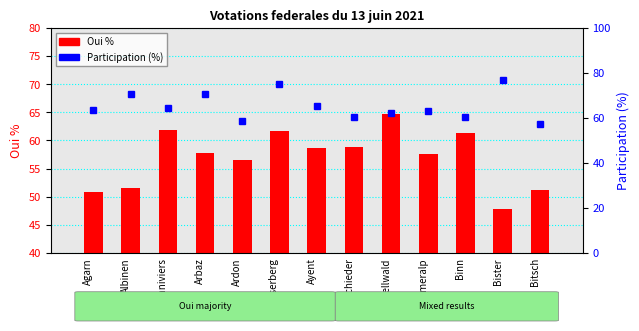

List the series in order of their peak value, highest first.

Participation (%), Oui %